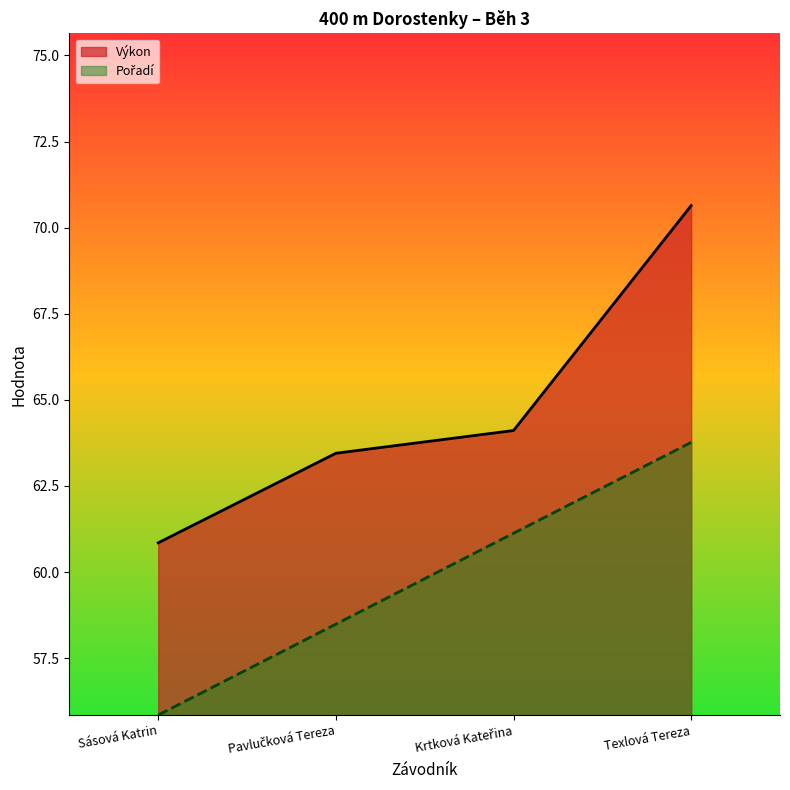

What is the total value across all series at Sásová Katrin?

116.7